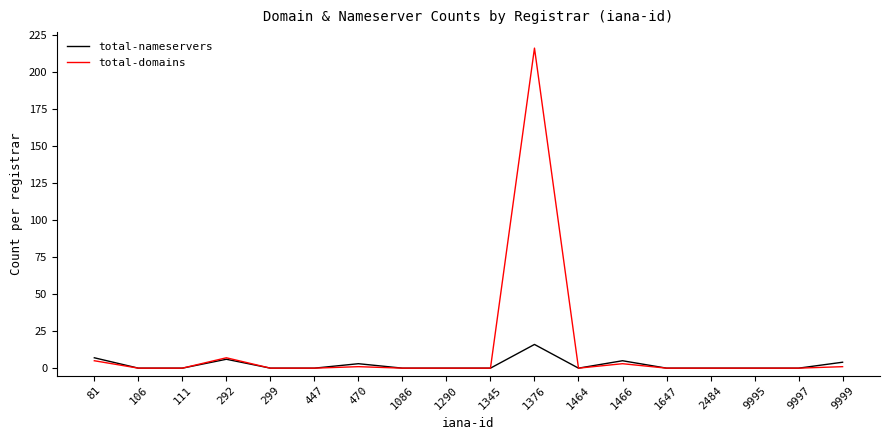

Which series has the widest spread of values?

total-domains